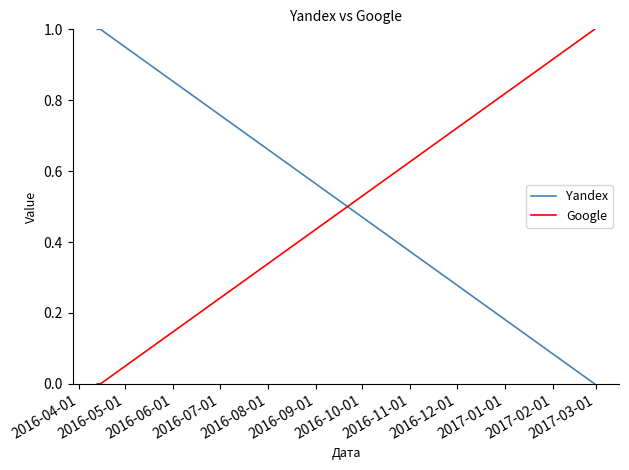

How many lines are shown in the chart?

2